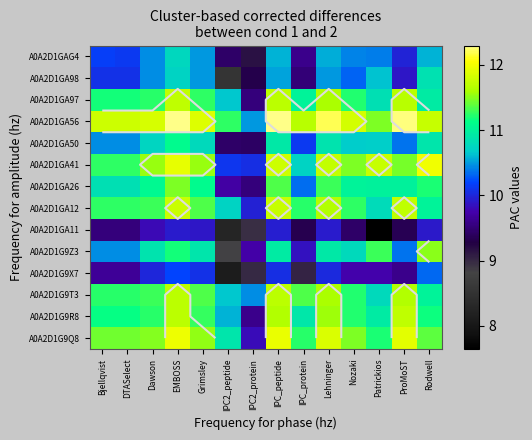

List the series in order of their peak value, highest first.

A0A2D1GA56, A0A2D1GA41, A0A2D1G9Q8, A0A2D1GA12, A0A2D1G9R8, A0A2D1GA97, A0A2D1G9T3, A0A2D1G9Z3, A0A2D1GA26, A0A2D1GA50, A0A2D1GA98, A0A2D1GAG4, A0A2D1G9X7, A0A2D1GA11